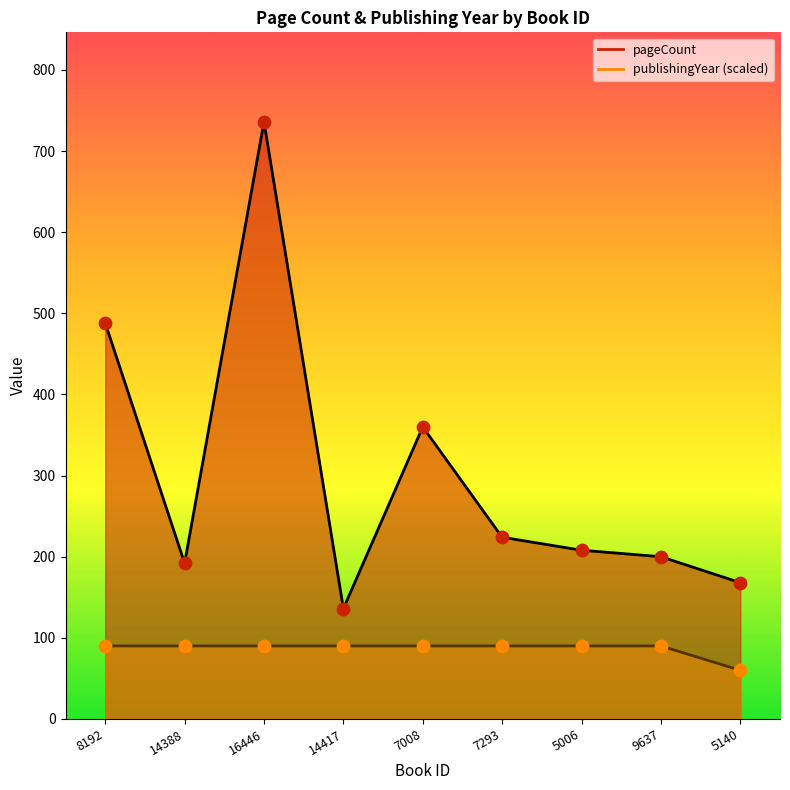

What is the total value across all series at 9637?

290